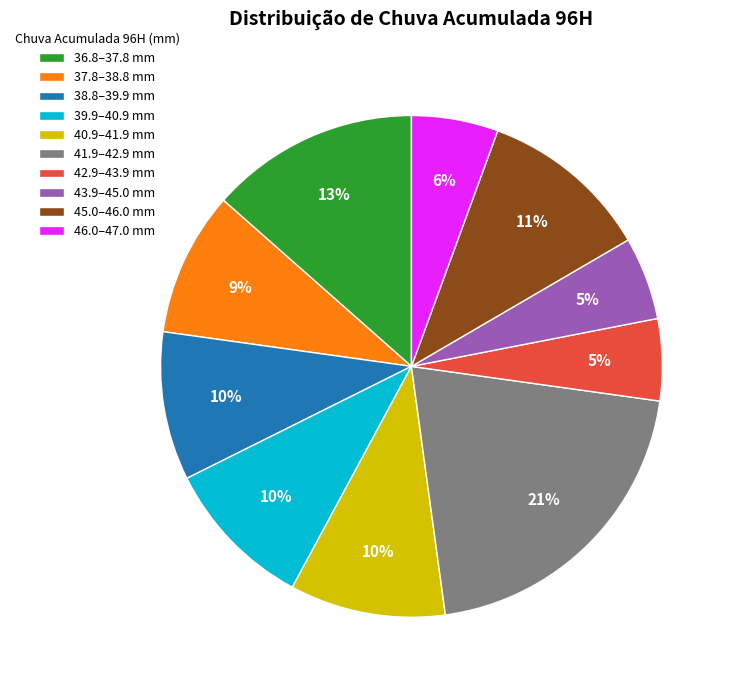

To the nearest percent, what is the average slice percentage?

10%